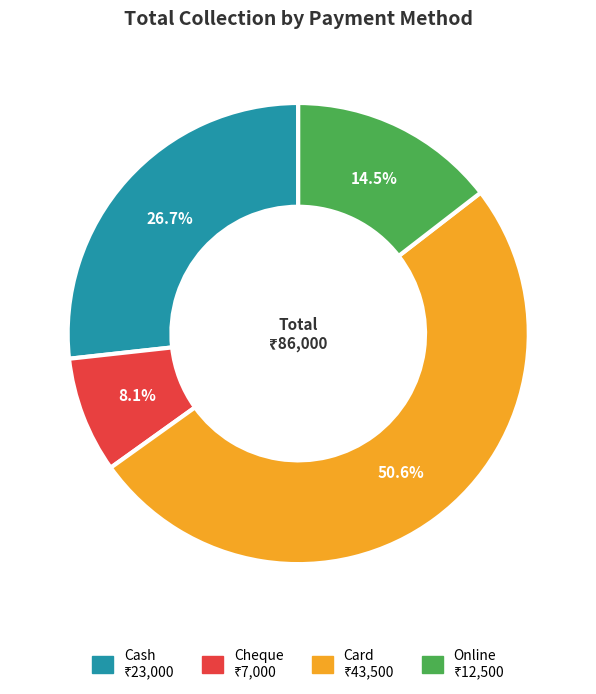

Do Card and Cheque together represent more than half of the pie?

Yes